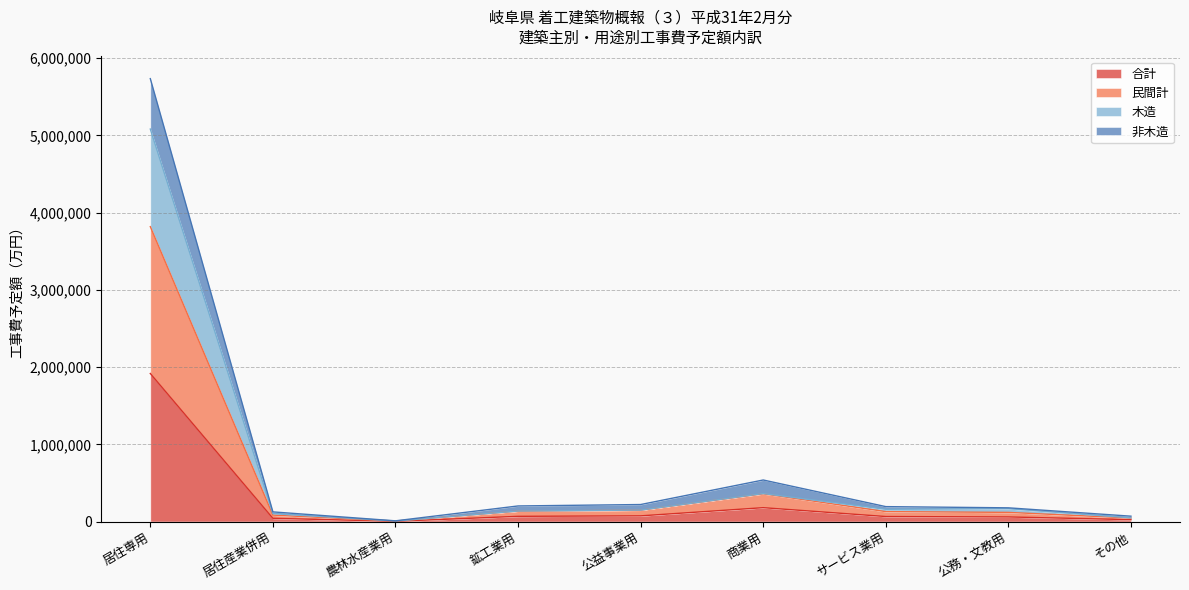

Rank the series by their maximum value, from lowest to highest.

合計, 民間計, 木造, 非木造